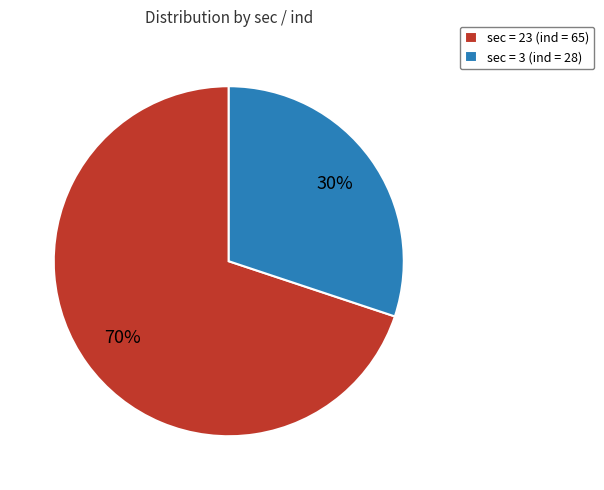

Count the number of slices in the pie.

2